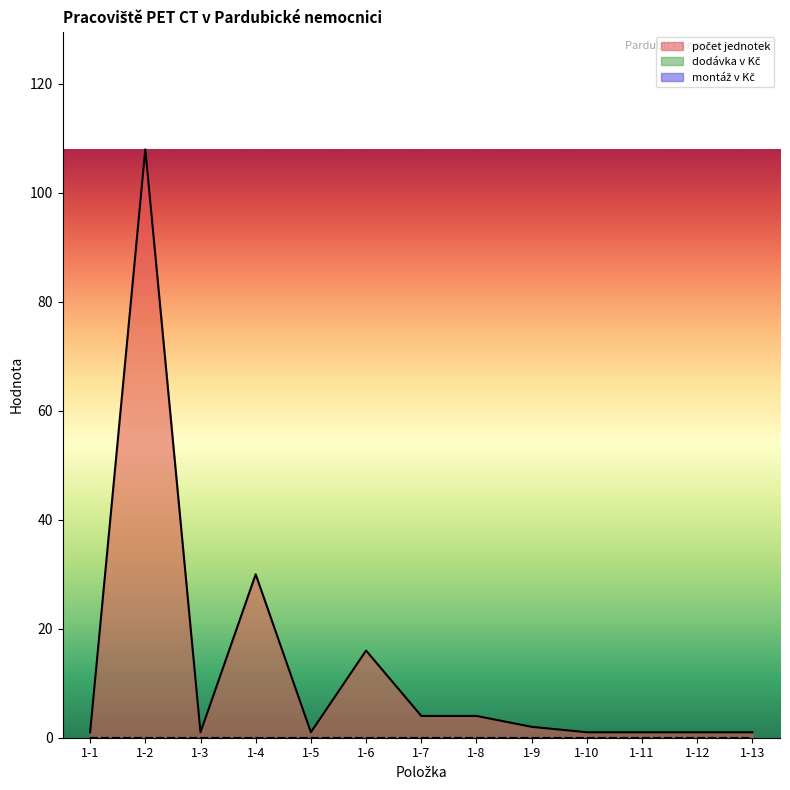

True or false: počet jednotek and montáž v Kč cross at least once.

False